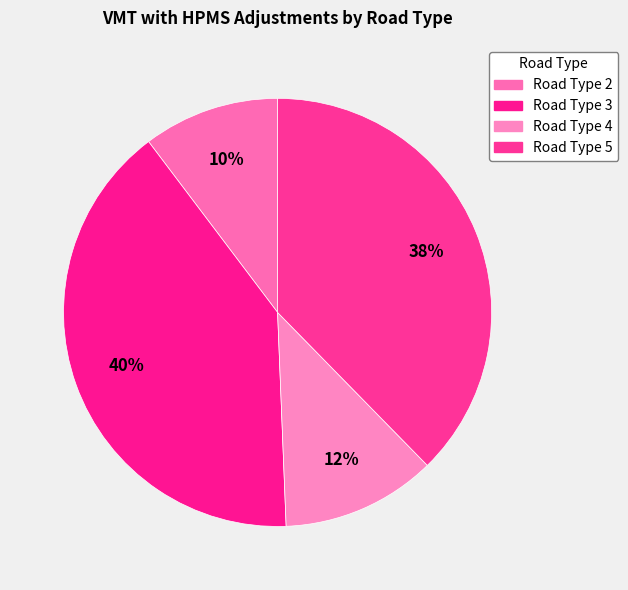

What percentage is the Road Type 4 slice, to the nearest percent?

12%